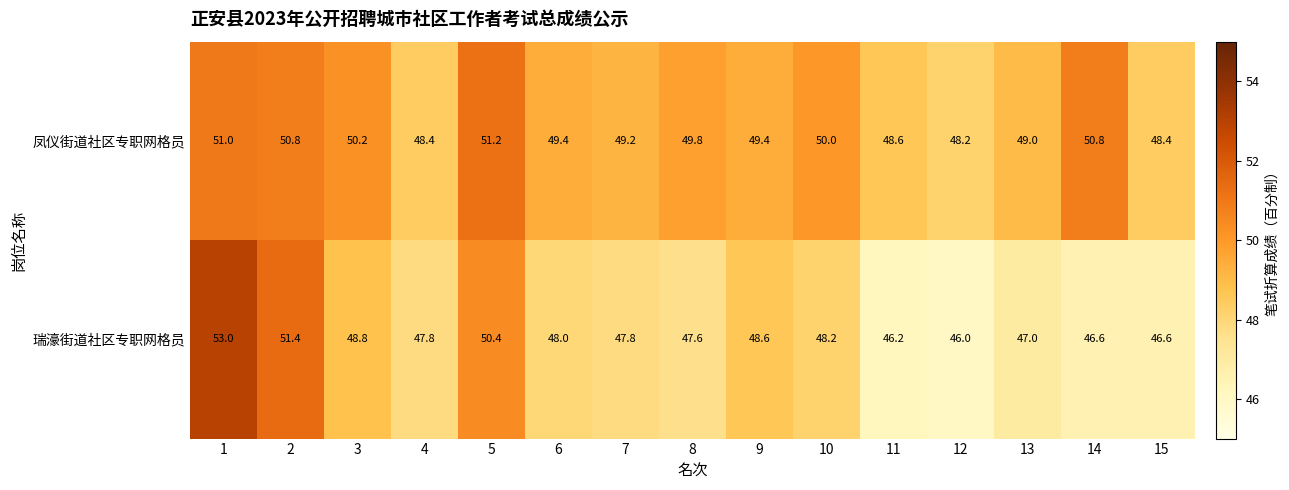

What is the sum of the 凤仪街道社区专职网格员 values at 12 and 6?

97.6